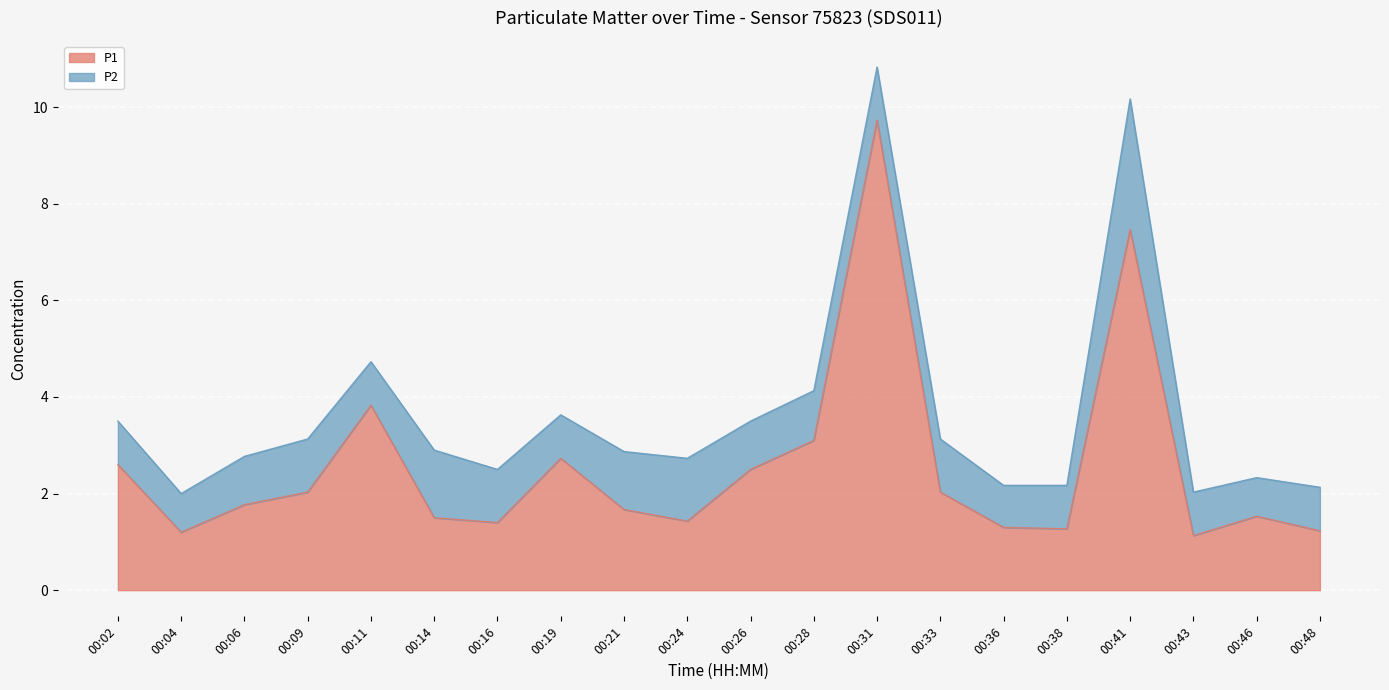

What is the difference between the values at 00:26 and 00:48?

1.3